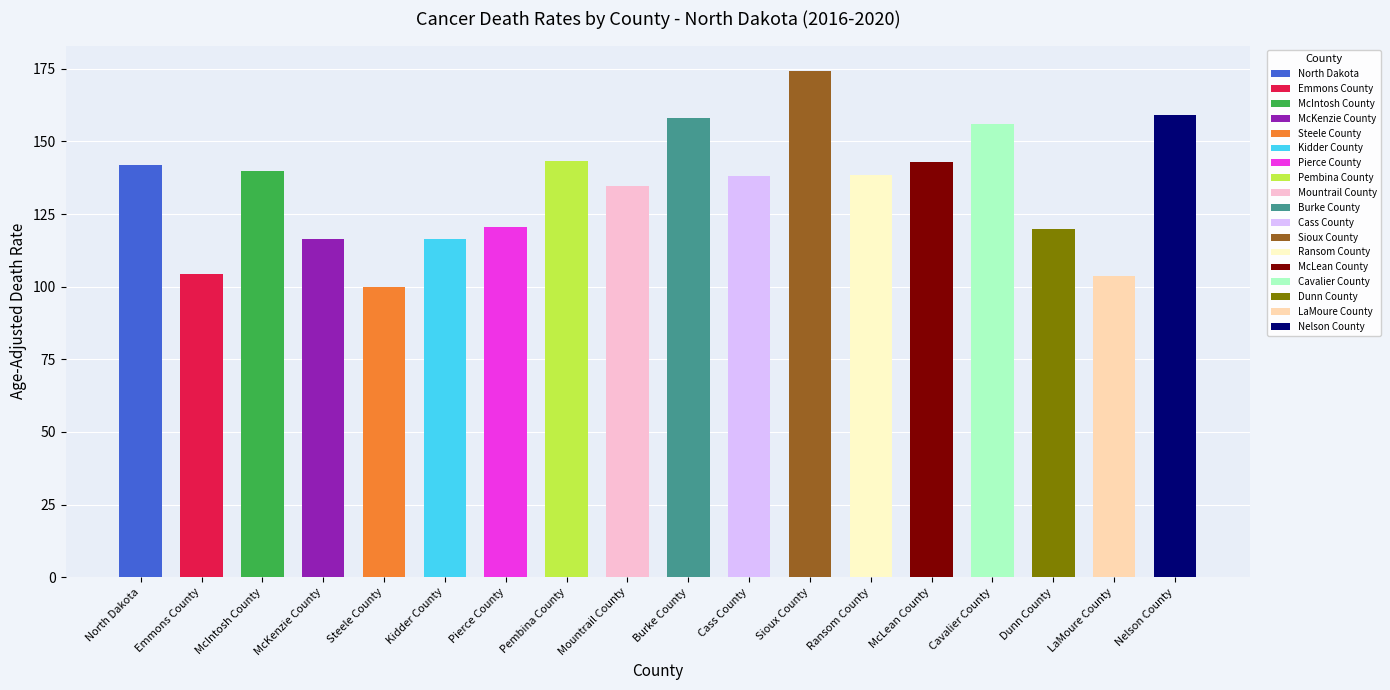

Is it true that the value at Cass County is 138.1?

True